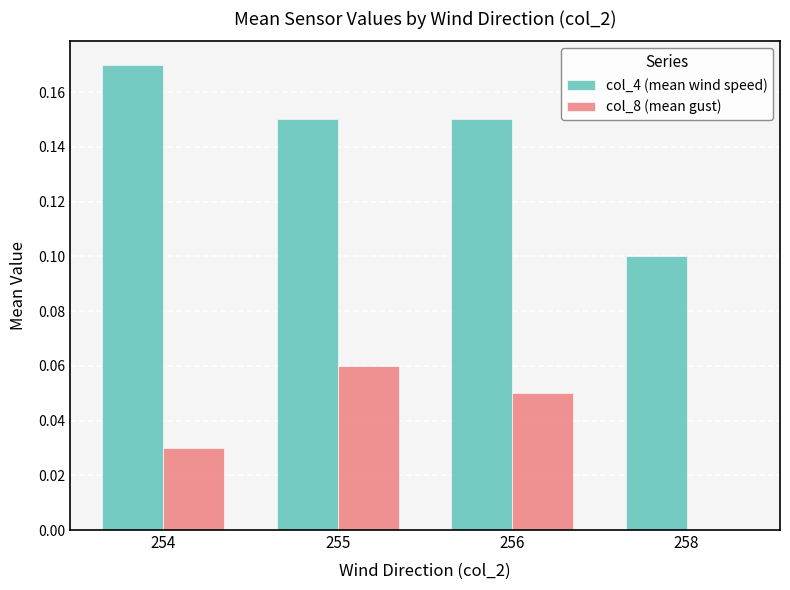

Which label corresponds to the largest value in the chart?

254